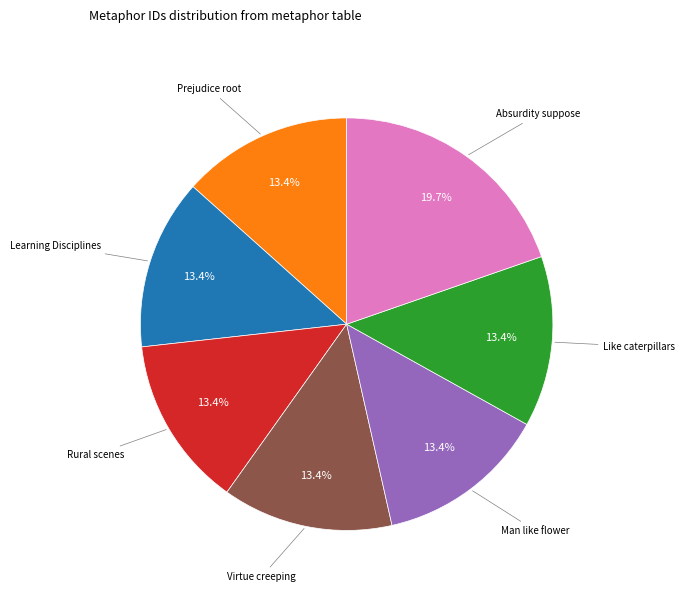

Does any single category account for the majority?

No